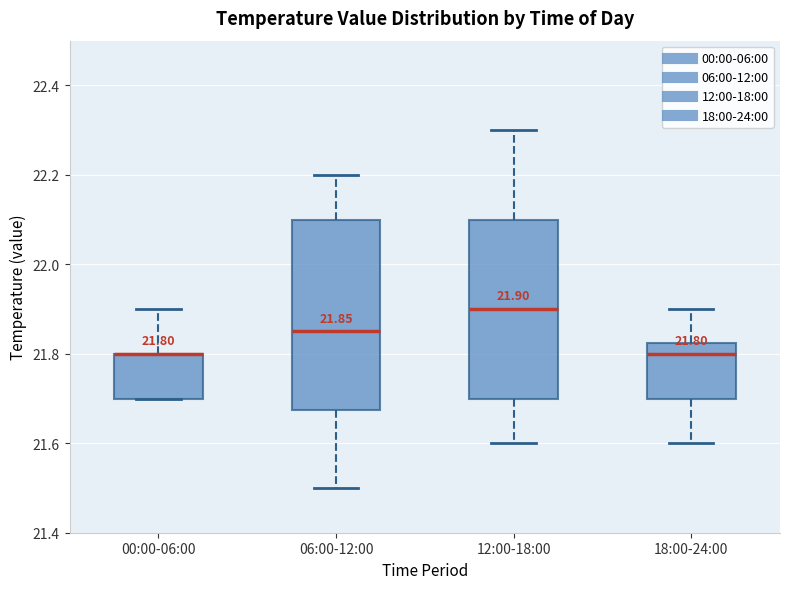

Comparing the boxes themselves (not the whiskers), which one is the tallest?

06:00-12:00